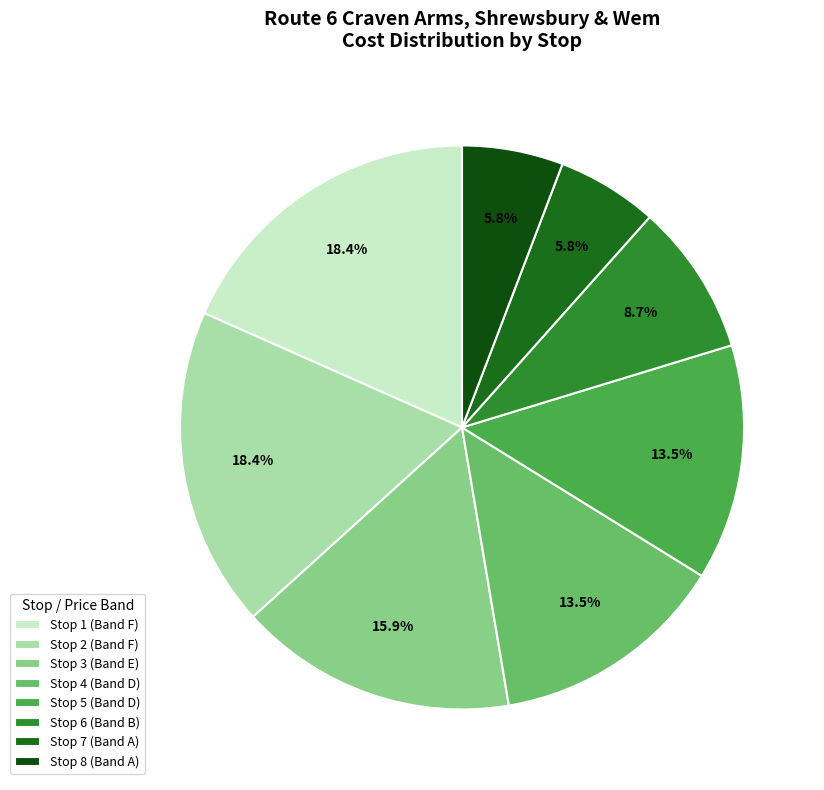

Is it true that Stop 8 (Band A) is 6% of the pie?

True